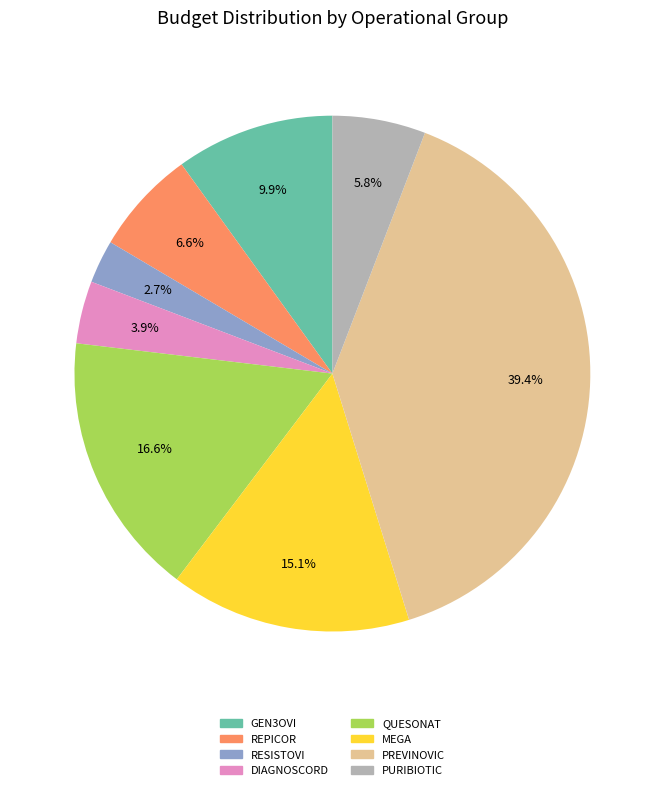

Between DIAGNOSCORD and PURIBIOTIC, which is larger?

PURIBIOTIC